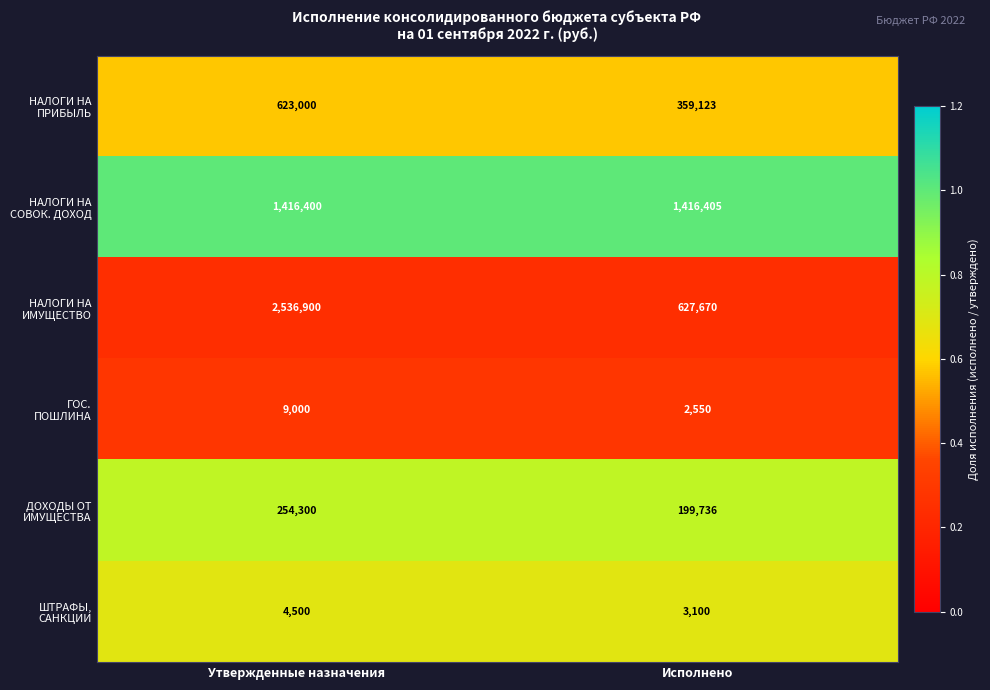

What is the total value across all series at Утвержденные назначения?

4844100